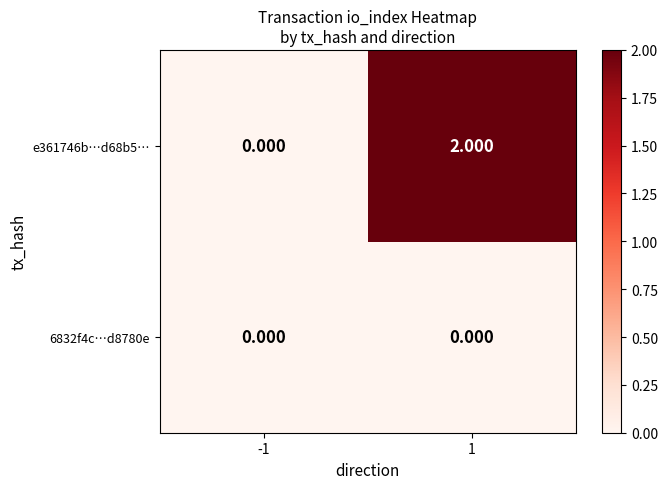

What is the greatest value displayed?

2